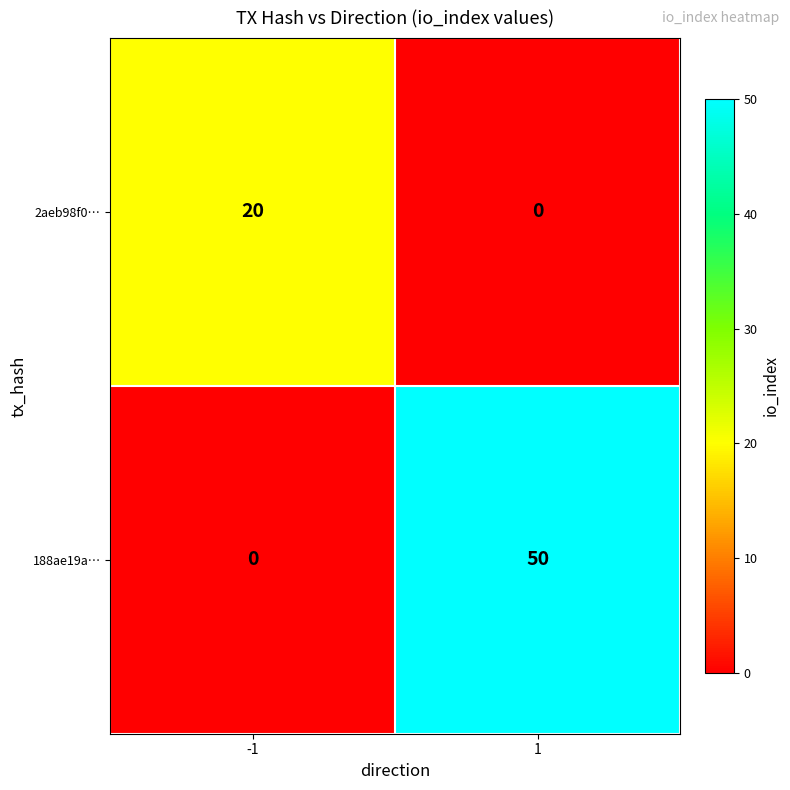

Rank the series by their maximum value, from highest to lowest.

188ae19a…, 2aeb98f0…